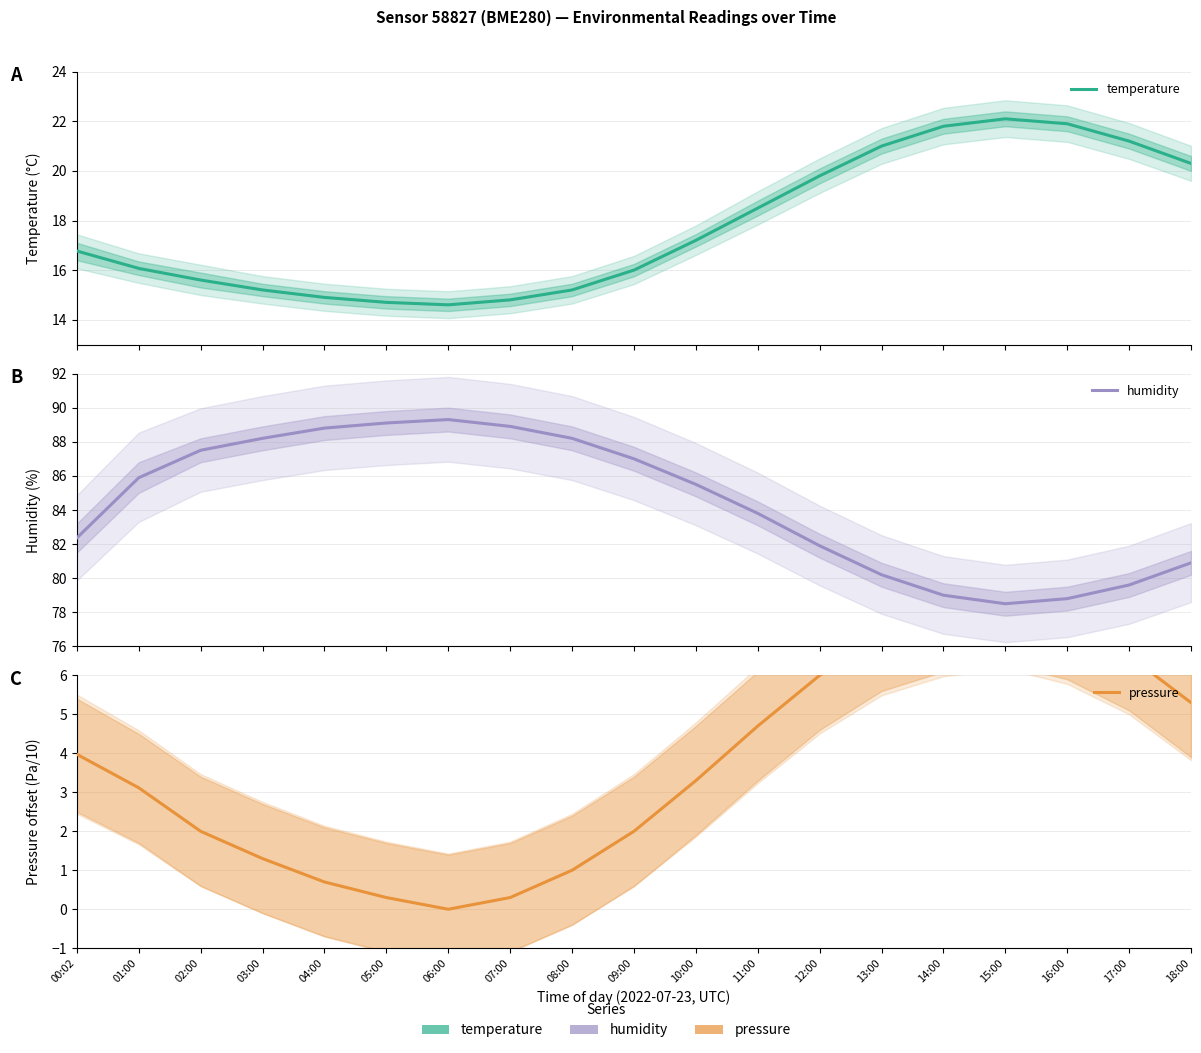

What position from the right is 16:00?

3